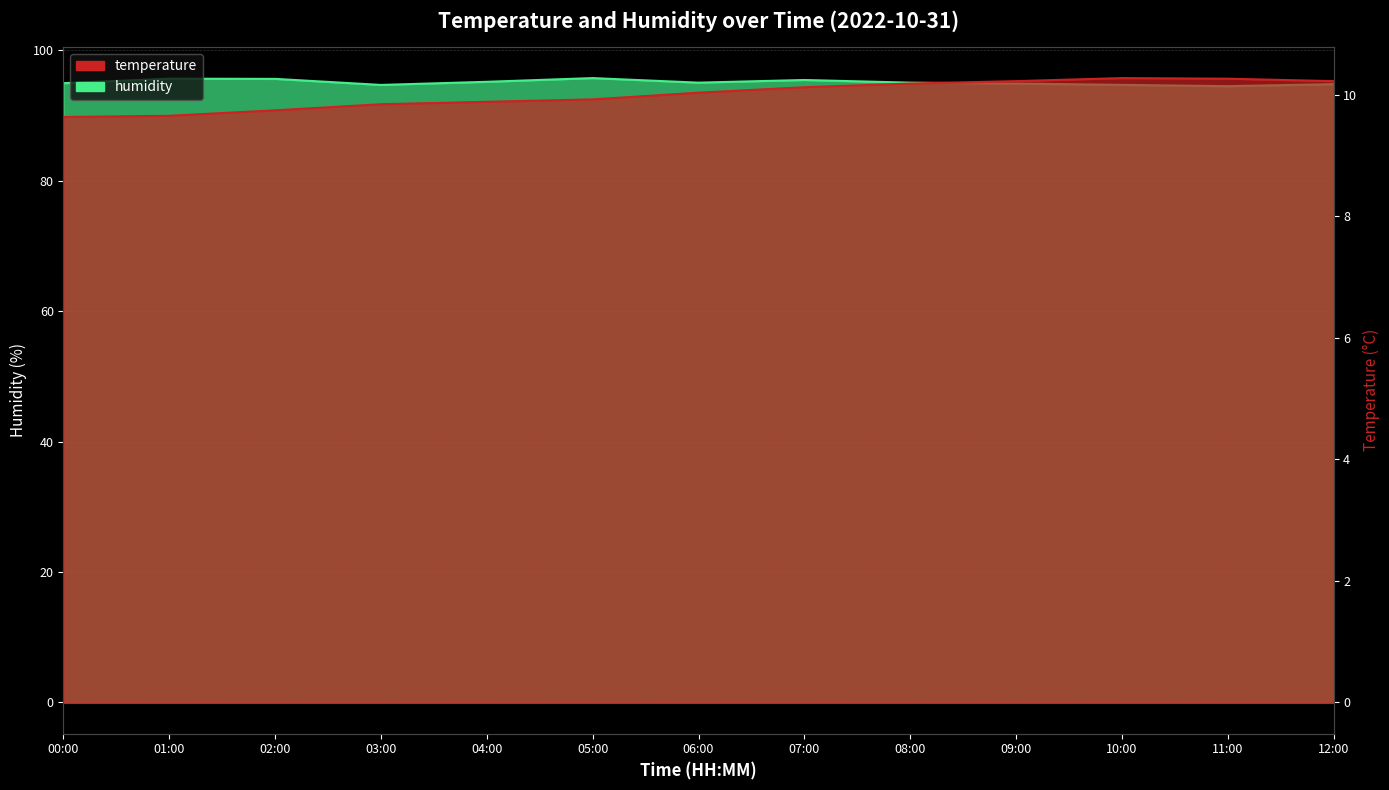

List the series in order of their overall mean, lowest first.

temperature, humidity